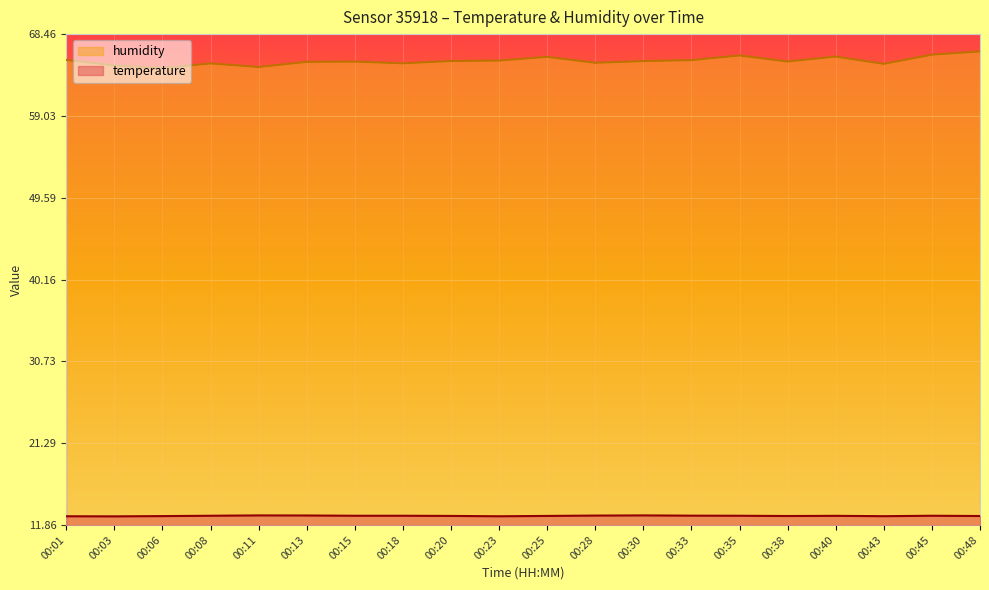

What is the difference between the humidity values at 00:45 and 00:43?

1.1